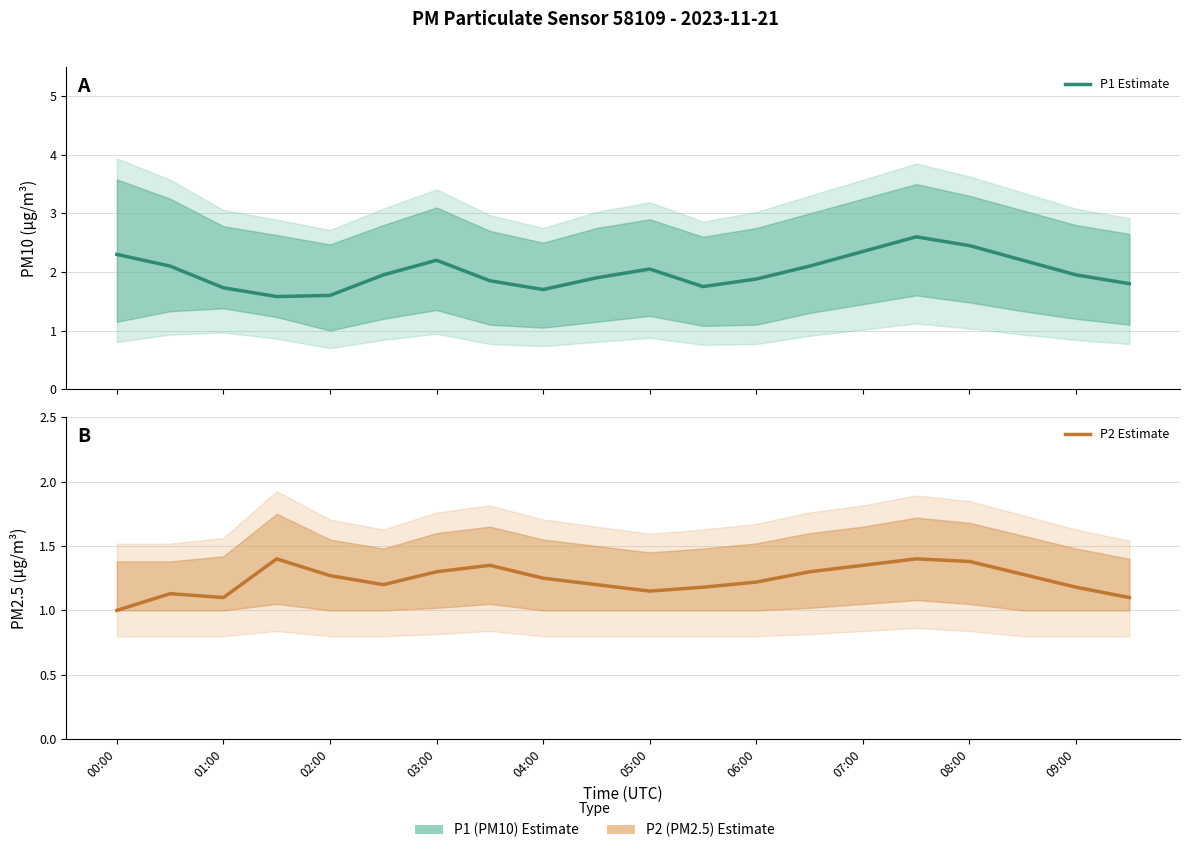

What is the sum of the P2 Estimate values at 07:00 and 06:00?

2.7